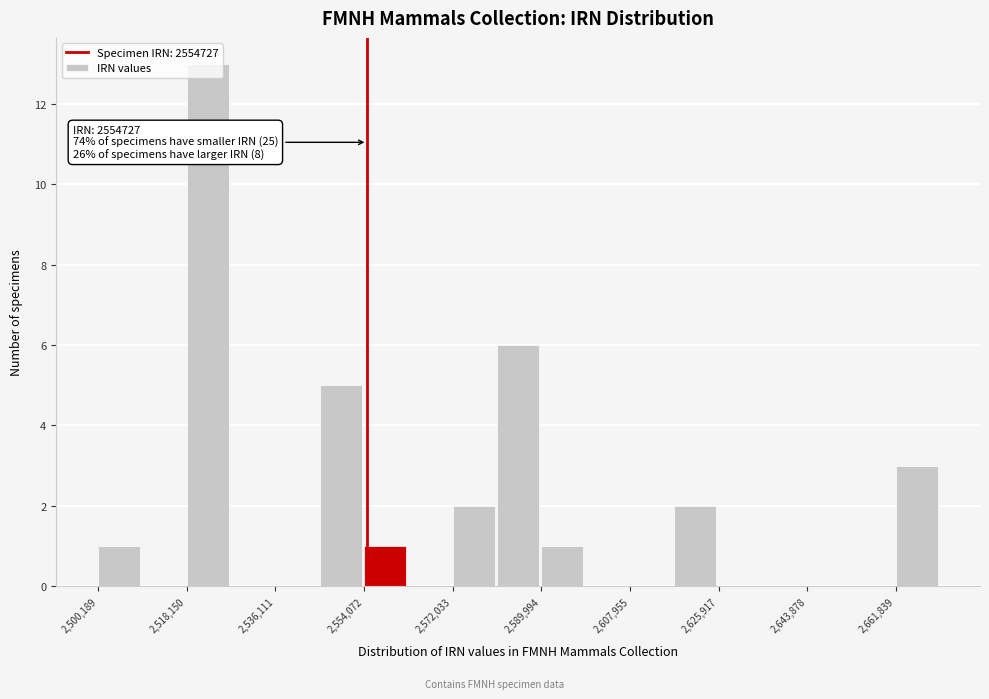

Over which range of the x-axis is the bar tallest?

2518000 to 2528000